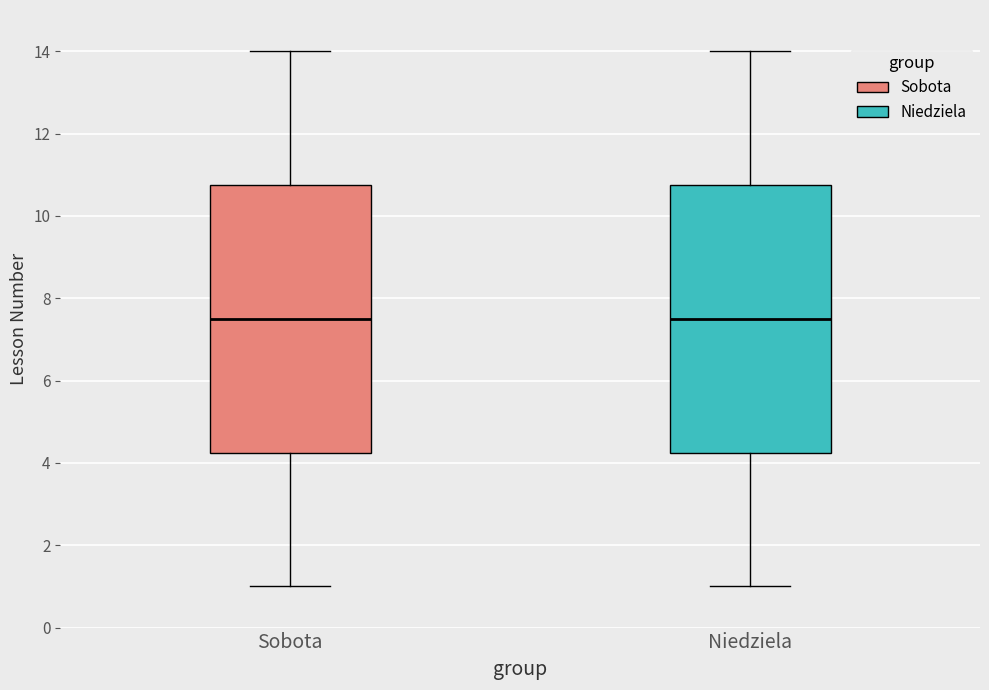

Reading left to right, read every box against the y-axis: the position of its median line, the range the box covers, and the ends of its whiskers. The values are not printed on the chart, so give them approximately, as read against the axis.

Sobota: median 7.6, box 4.2 to 10.8, whiskers 1.0 to 14.0
Niedziela: median 7.6, box 4.2 to 10.8, whiskers 1.0 to 14.0